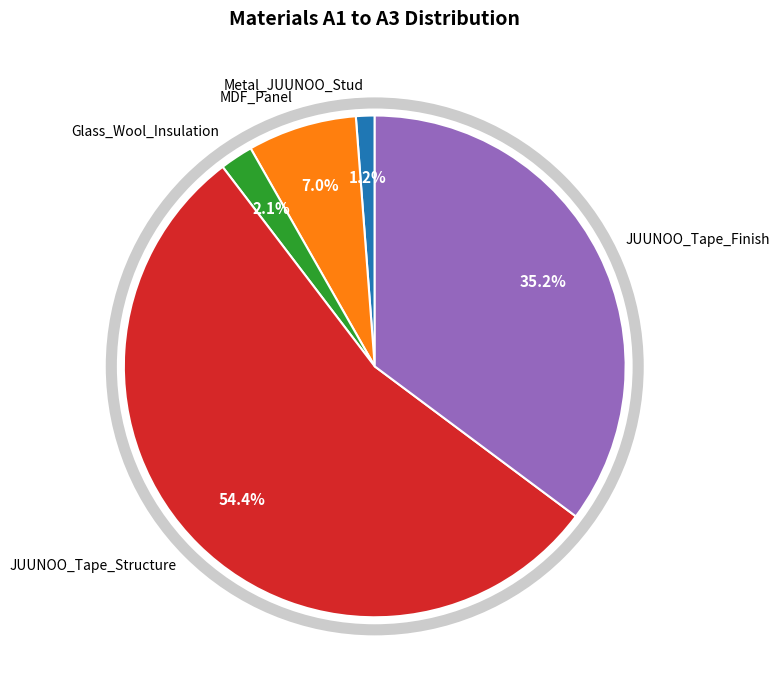

Do JUUNOO_Tape_Finish and Metal_JUUNOO_Stud together represent more than half of the pie?

No